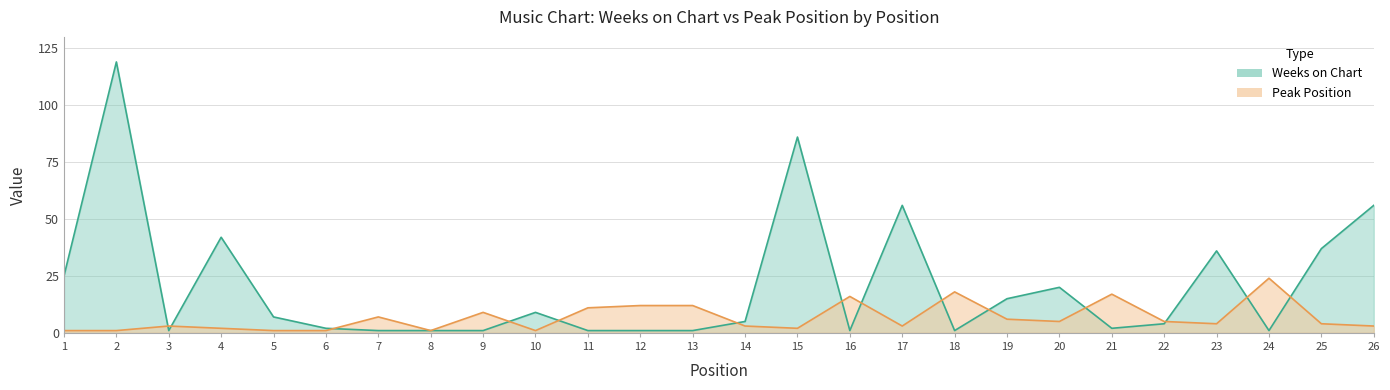

In Weeks on Chart, how many points are higher than both neighbors (excluding endpoints)?

7